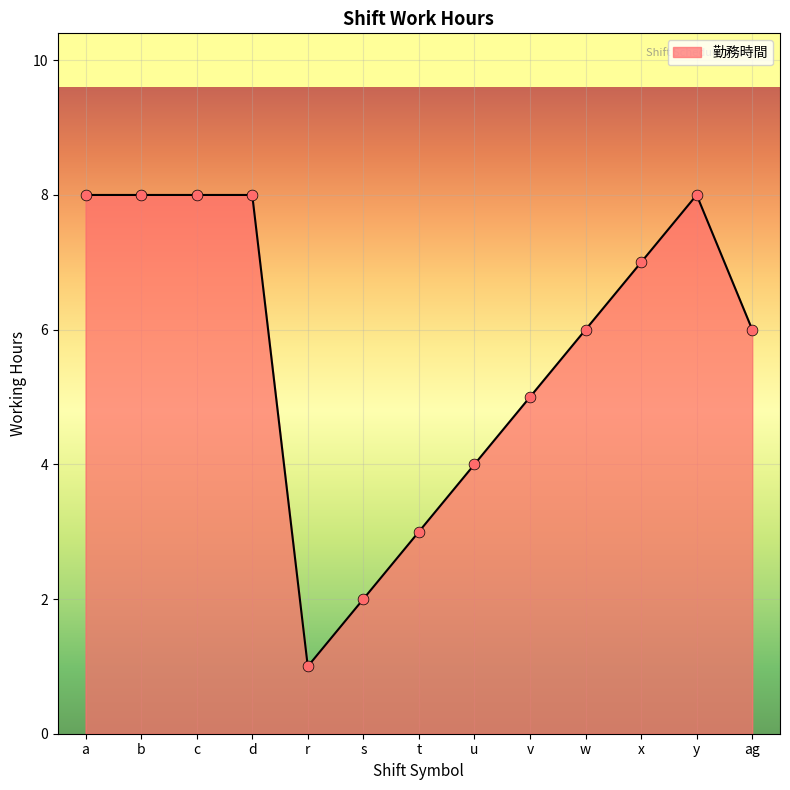

What is the change in value from a to x?

-1